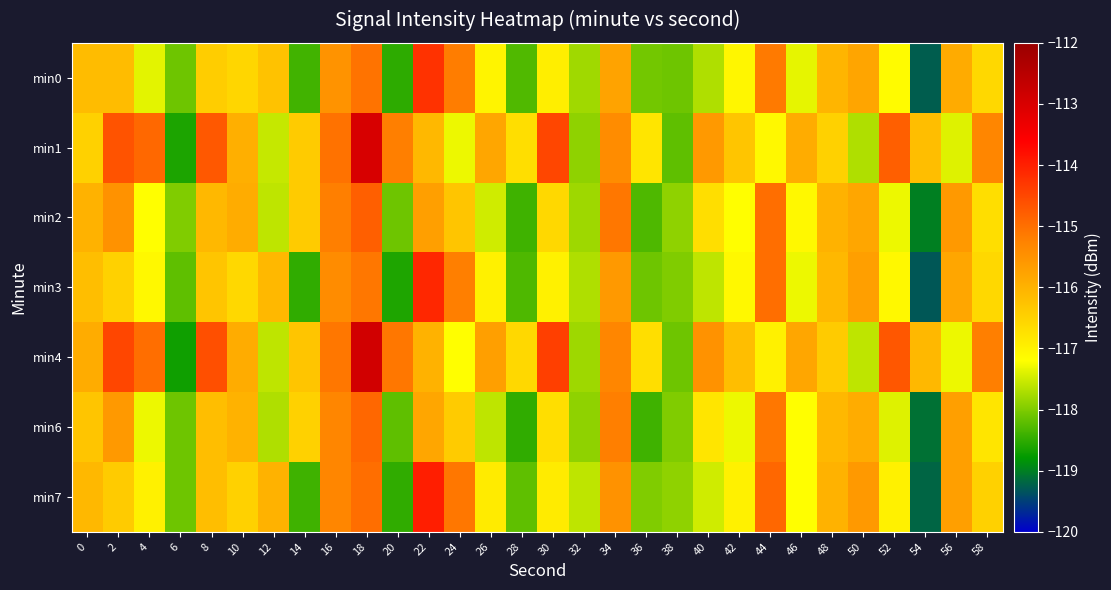

Which has a higher value, 14 or 46?

46